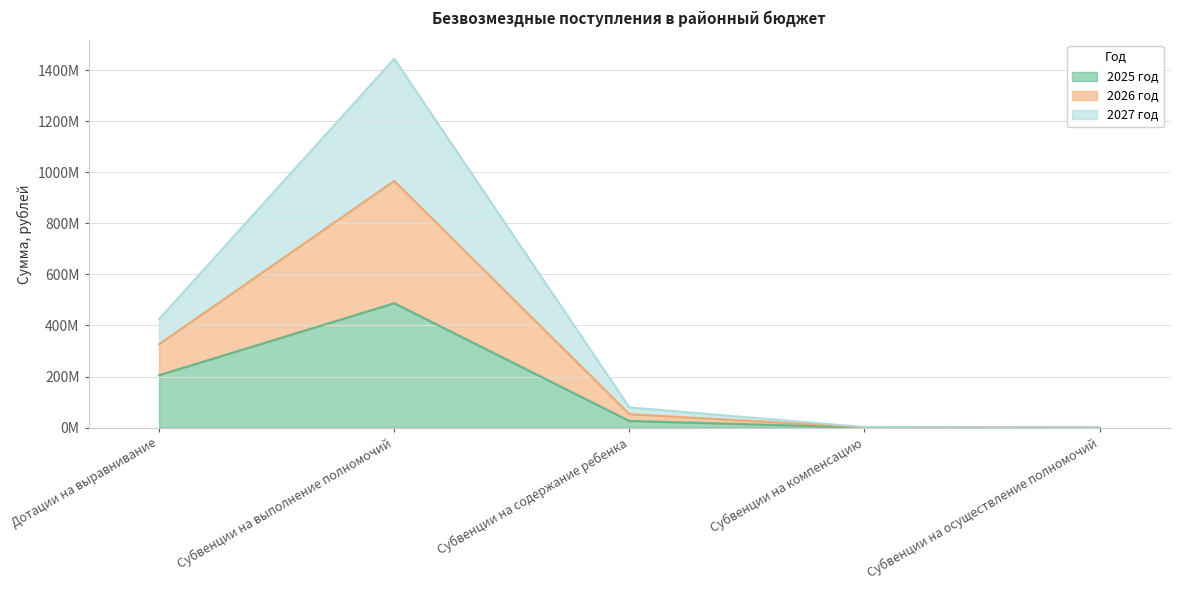

True or false: 2027 год and 2026 год intersect in this chart.

False